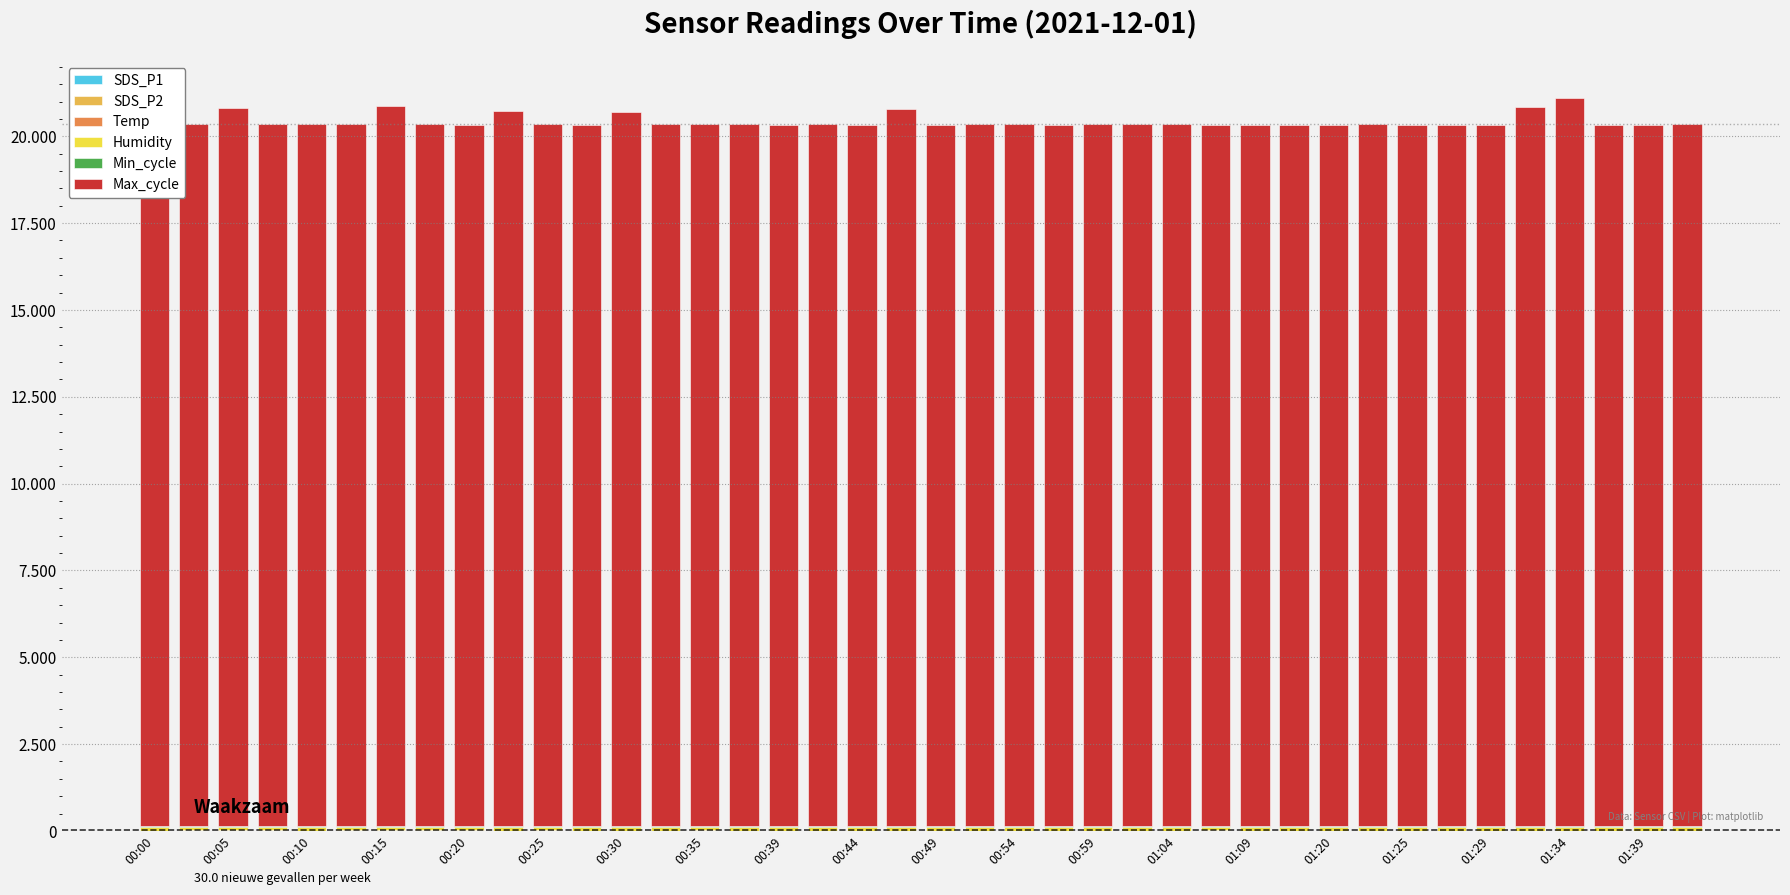

What is the sum of all SDS_P1 values?

67.0